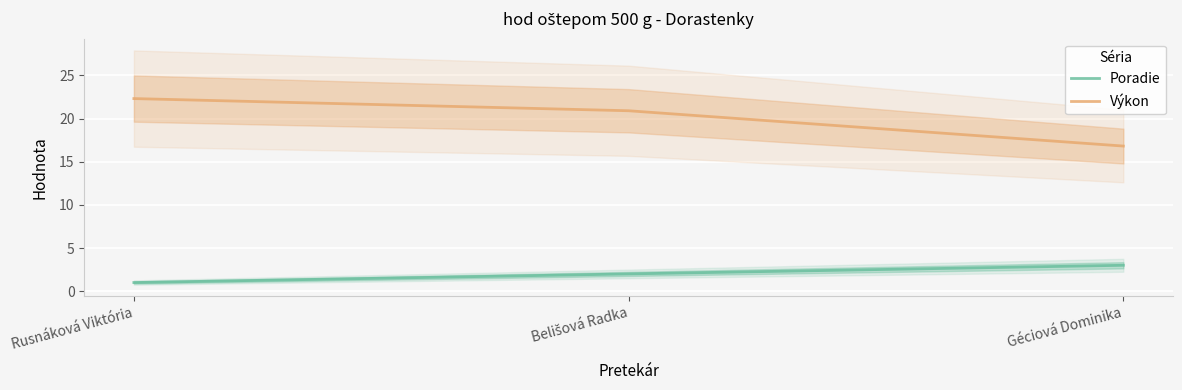

The Výkon series shows 7.2 at Belišová Radka. True or false?

False